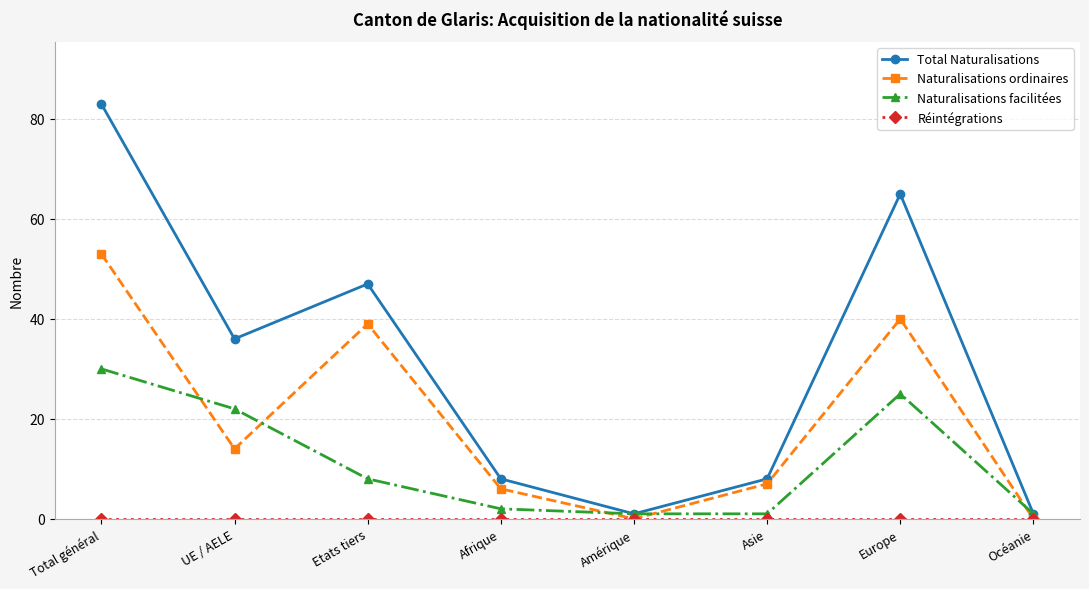

What is the highest value of the Total Naturalisations series?

83